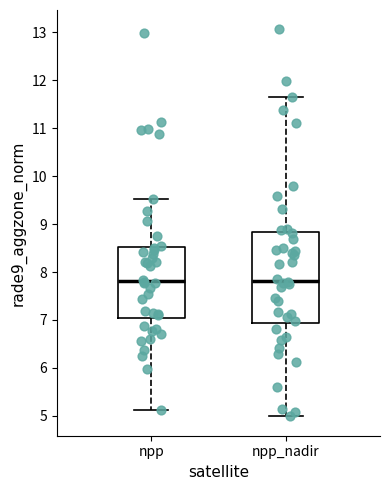

Reading left to right, transcribe this box plot: for each box, give where its median line is, the range the box spans, and where its two whiskers end, as read against the y-axis. The values are not printed on the chart, so give them approximately, as read against the axis.

npp: median 7.8, box 7.0 to 8.5, whiskers 5.1 to 9.5
npp_nadir: median 7.8, box 6.9 to 8.8, whiskers 5.0 to 11.7